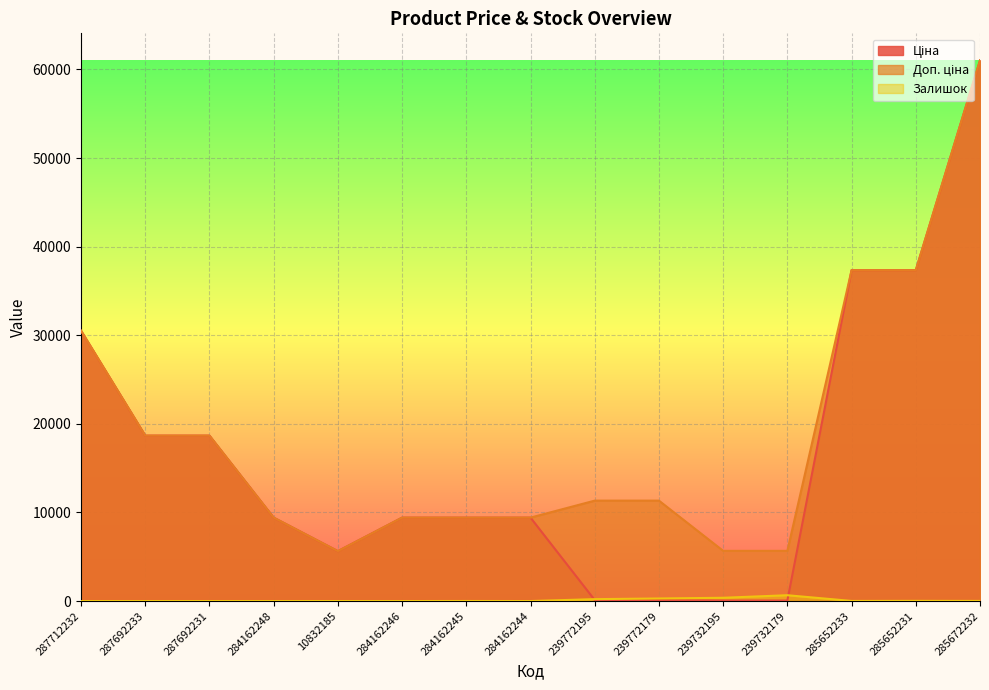

List the series in order of their peak value, lowest first.

Залишок, Ціна, Доп. ціна